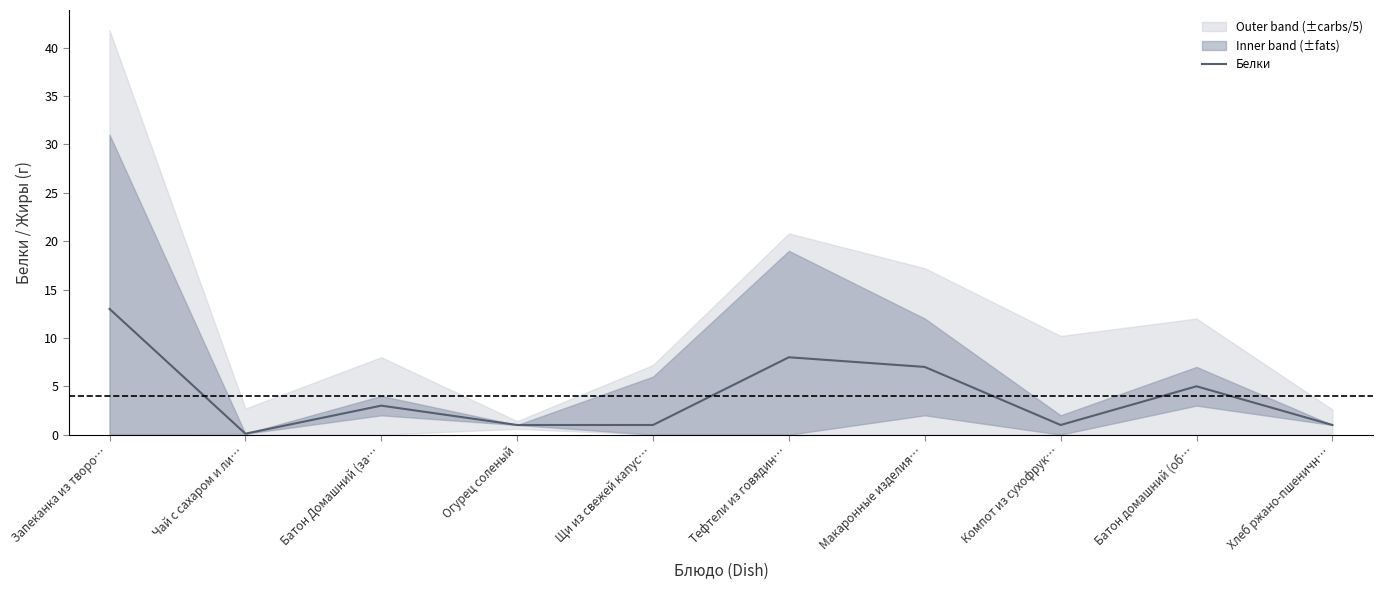

The chart shows a value of 1.0 at Огурец соленый. True or false?

True